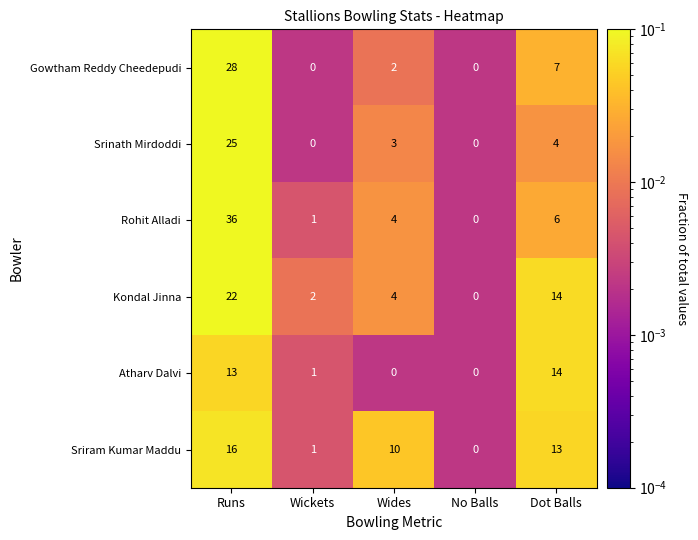

Read the Sriram Kumar Maddu value at Wides.

10